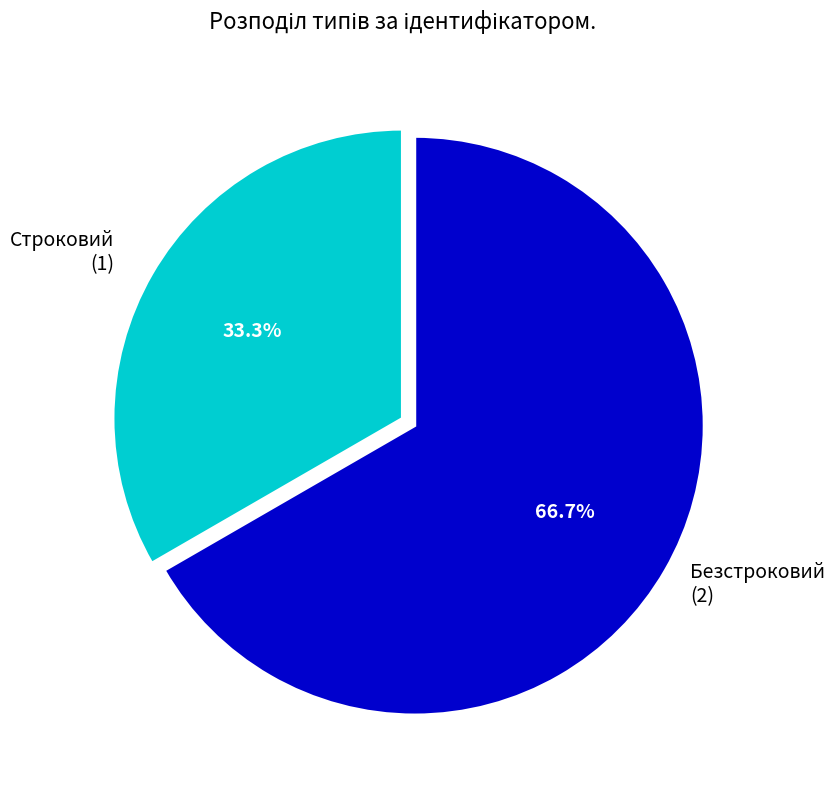

Is it true that Безстроковий is 55% of the pie?

False